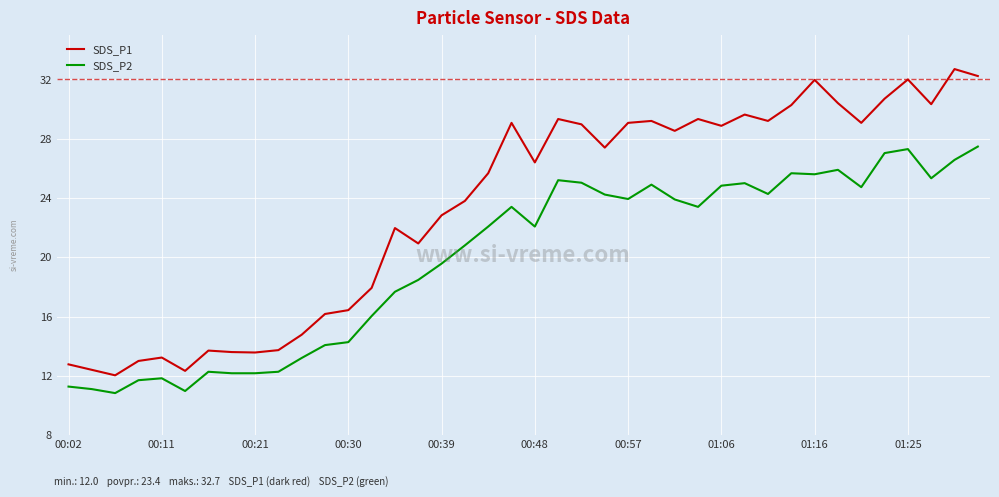

What are all the series names shown in the legend?

SDS_P1, SDS_P2